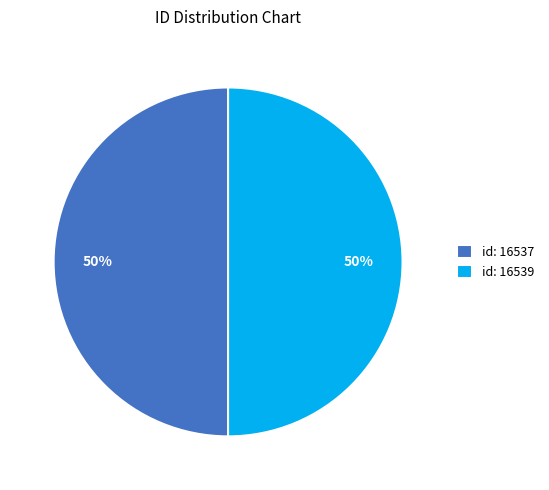

Combined, do id: 16539 and id: 16537 account for over 50%?

Yes